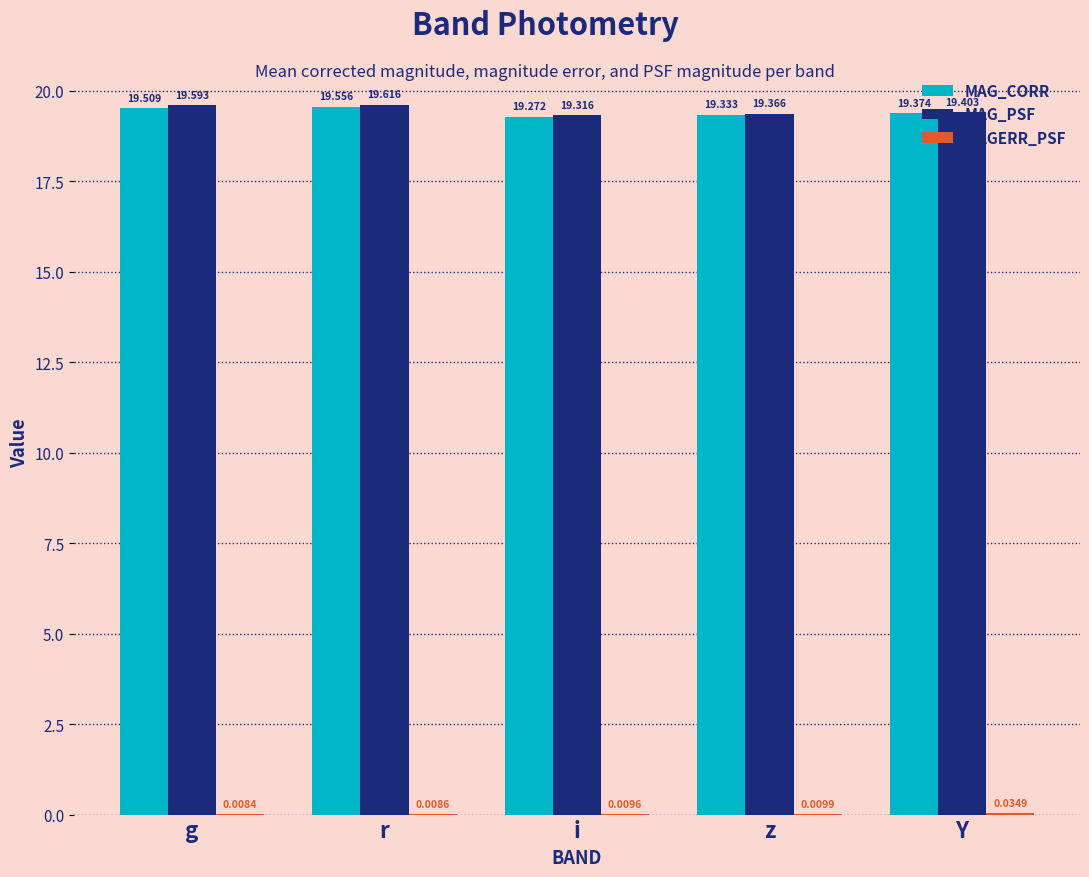

Where is MAG_CORR nearest to the value 19?

i